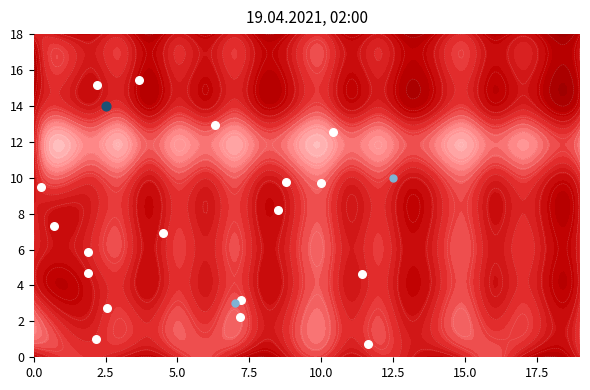

Is the value of 0 at 2 greater than the value of 2 at 11?

No